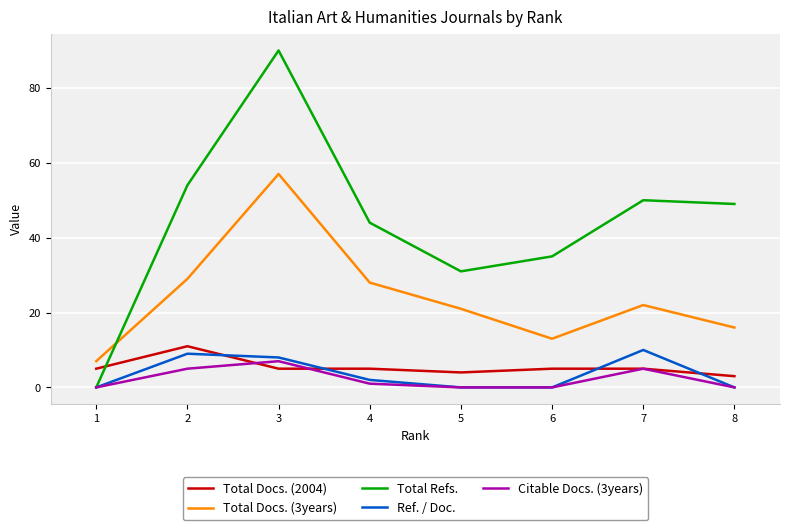

Which has a higher value, 8 or 5?

5